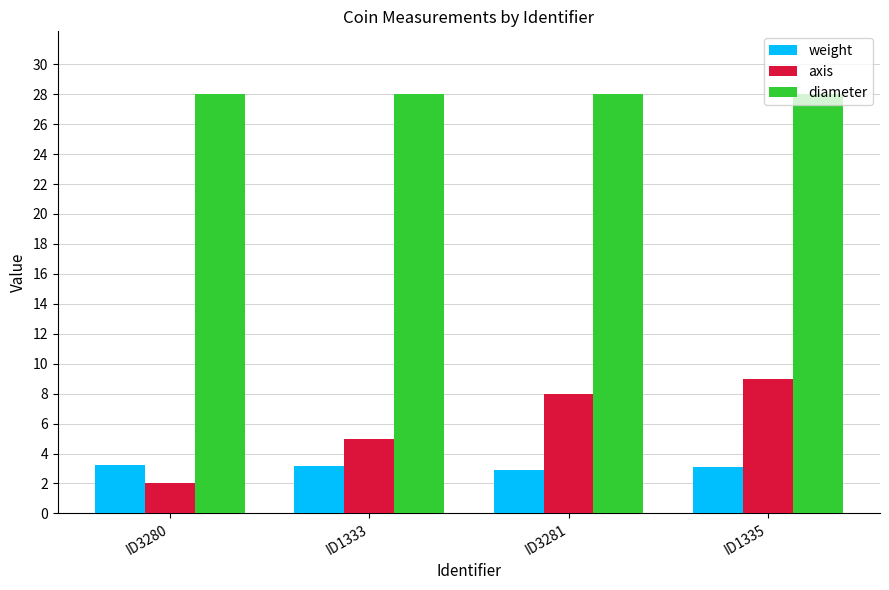

At how many categories does at least one series exceed 5?

4